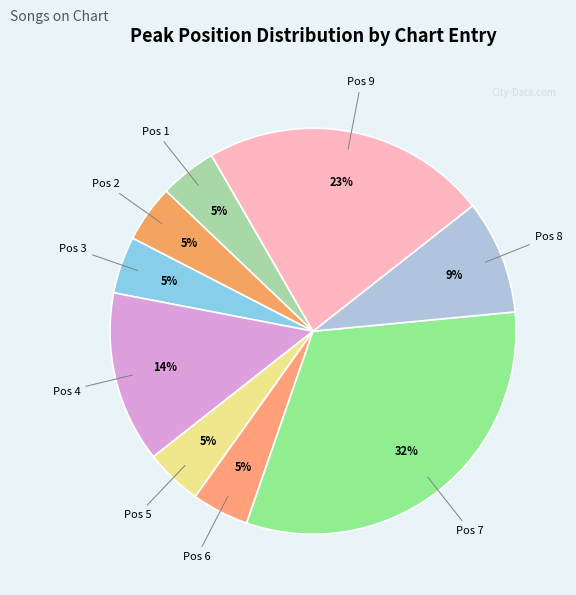

True or false: Pos 1 accounts for 5% of the total.

True